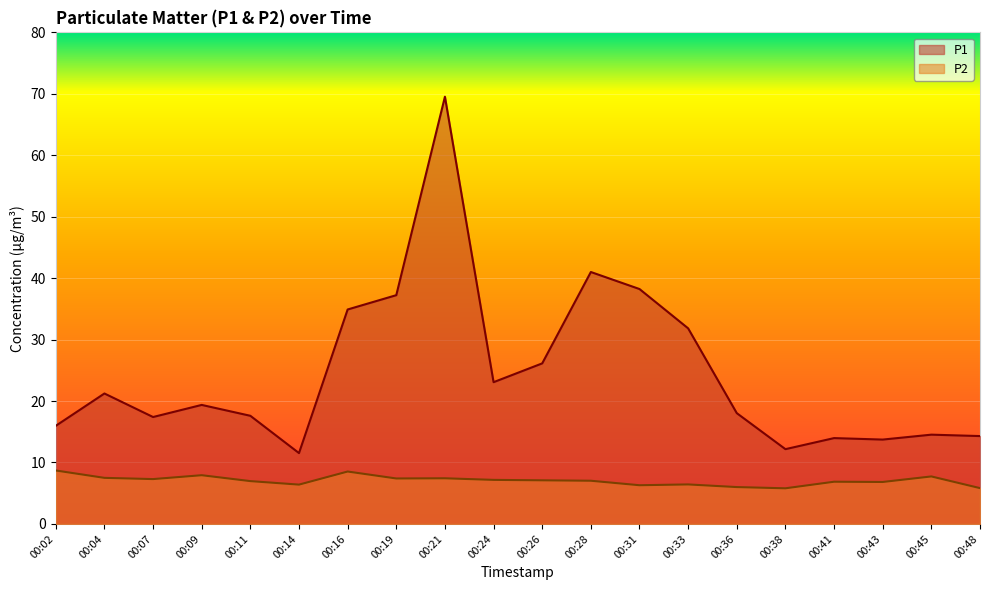

The P1 series shows 67.0 at 00:31. True or false?

False